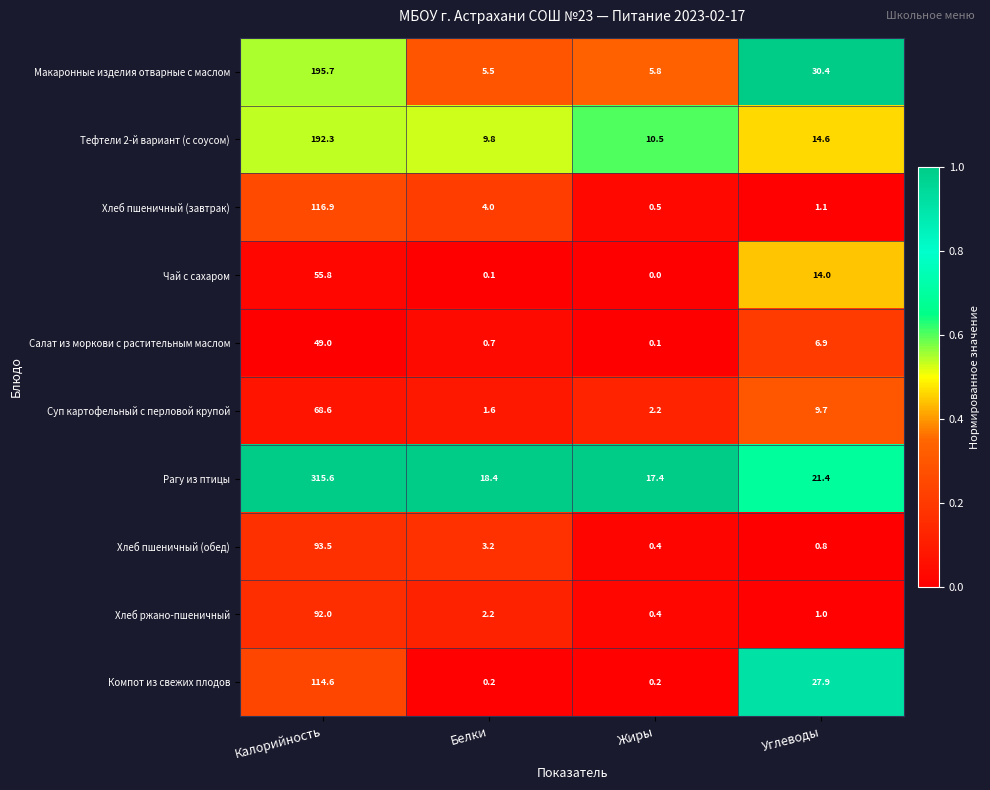

True or false: Рагу из птицы has a value of 6.8 at Углеводы.

False